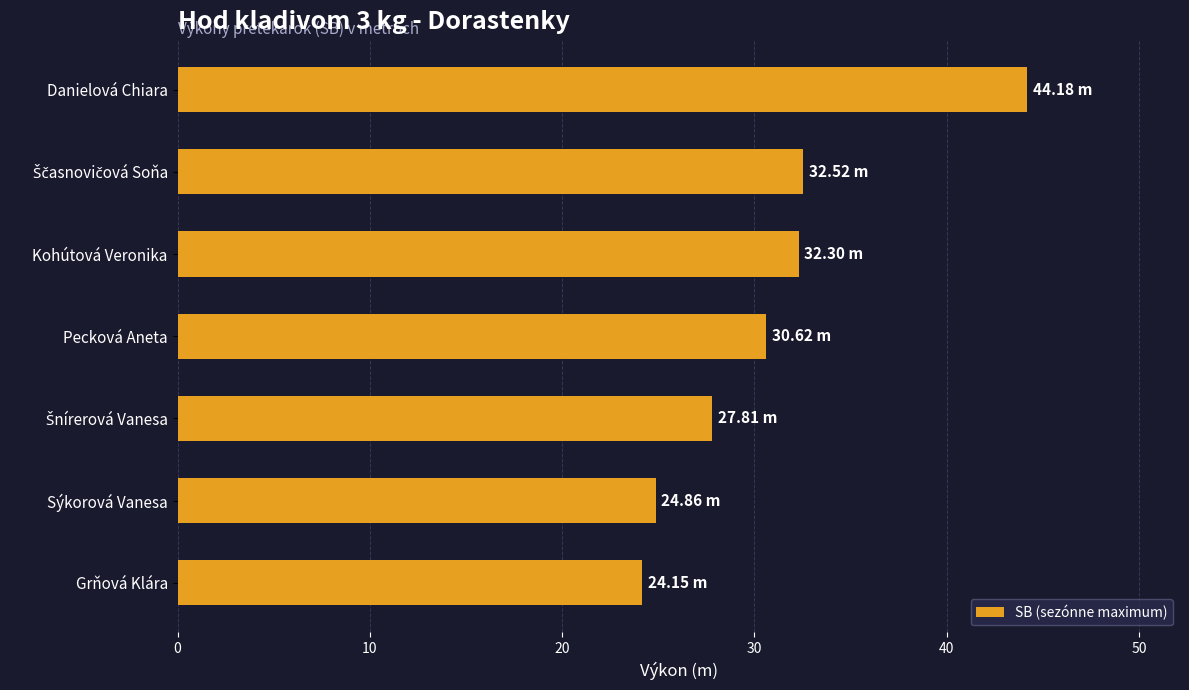

What is the sum of all values?

216.4